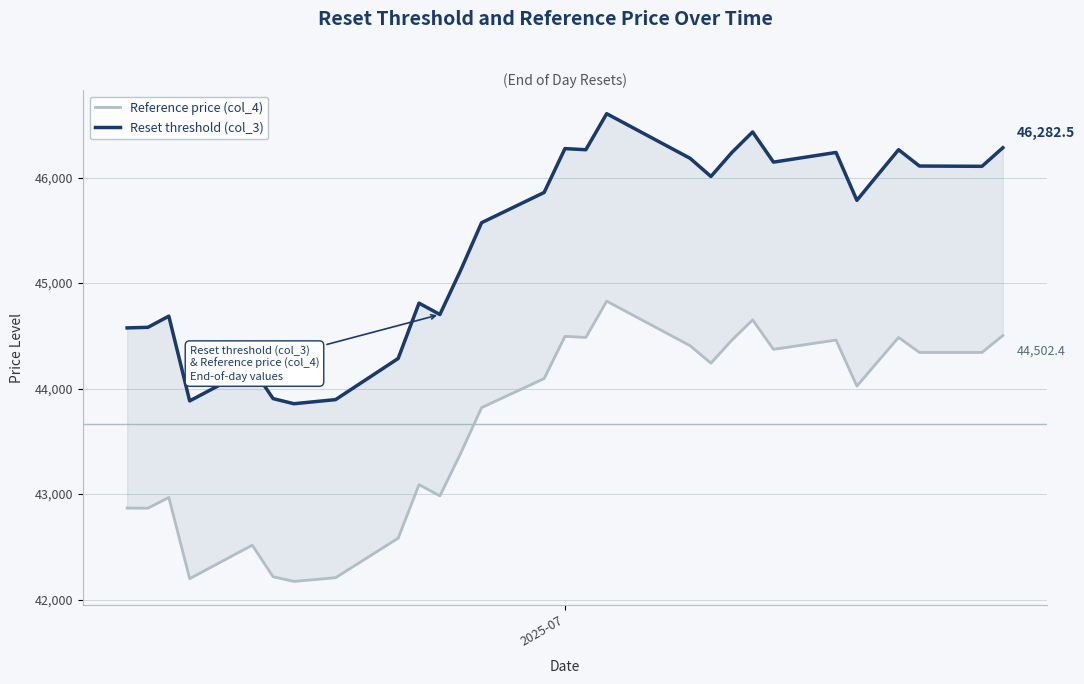

At how many categories does at least one series exceed 44815?

18